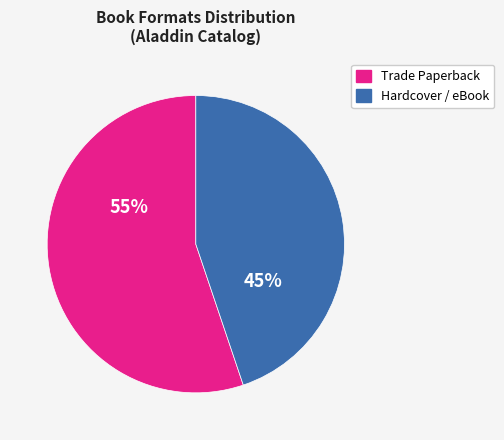

Is there a majority slice in this chart?

Yes